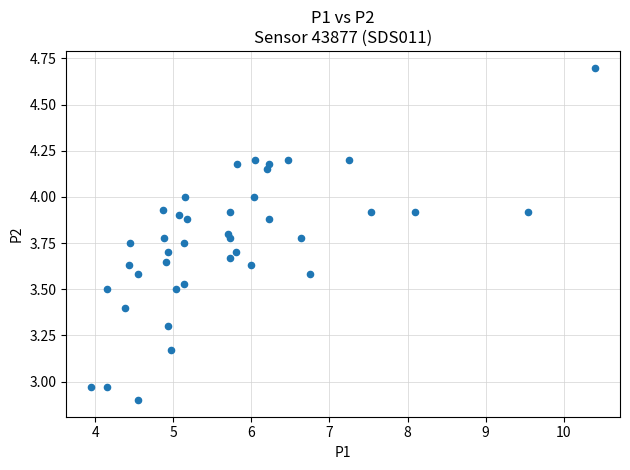

What is the range of X values (max minus min)?

6.5